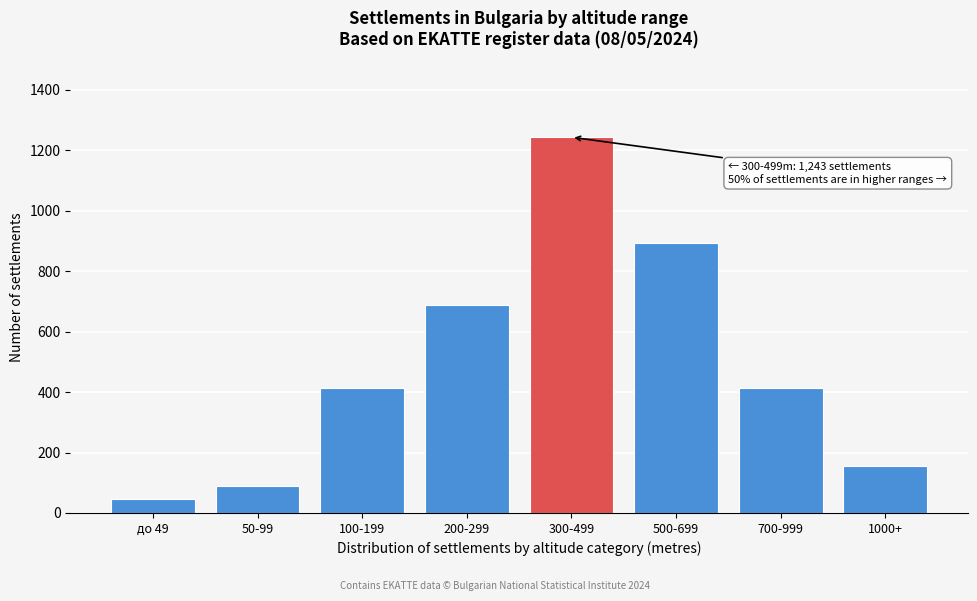

Reading left to right, extract all data points from this chart.

47	89	412	687	1243	894	412	156